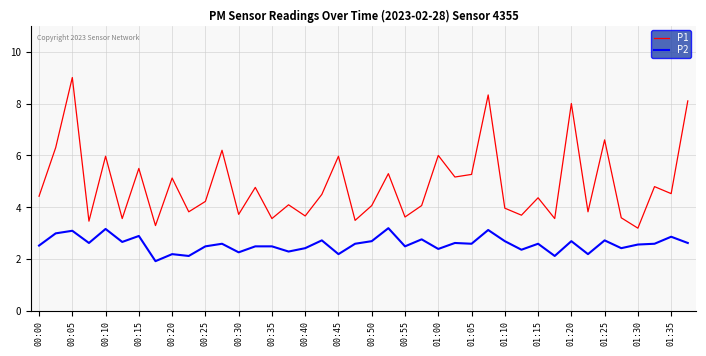

Which series has the widest spread of values?

P1